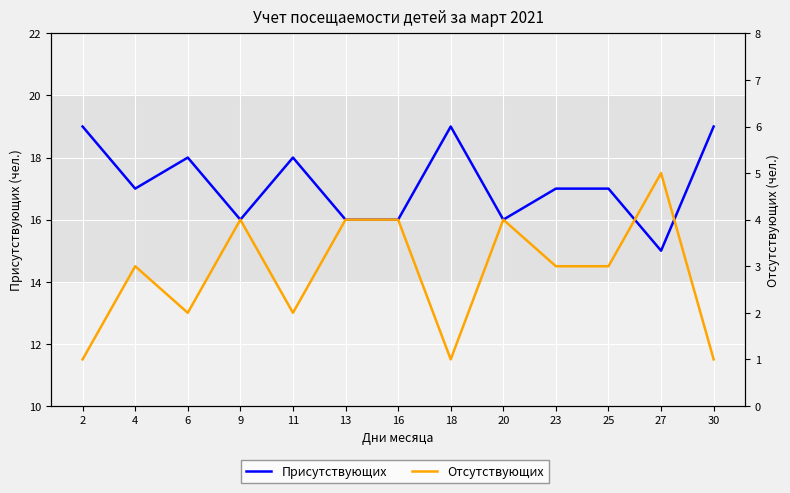

What is the sum of the Присутствующих values at 6 and 27?

33